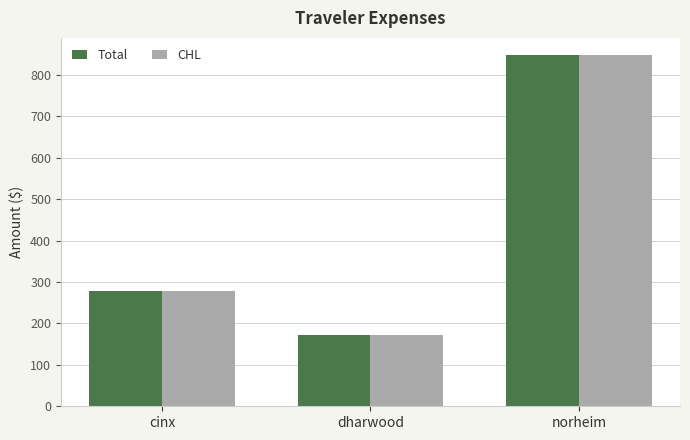

At which label does Total reach its peak?

norheim